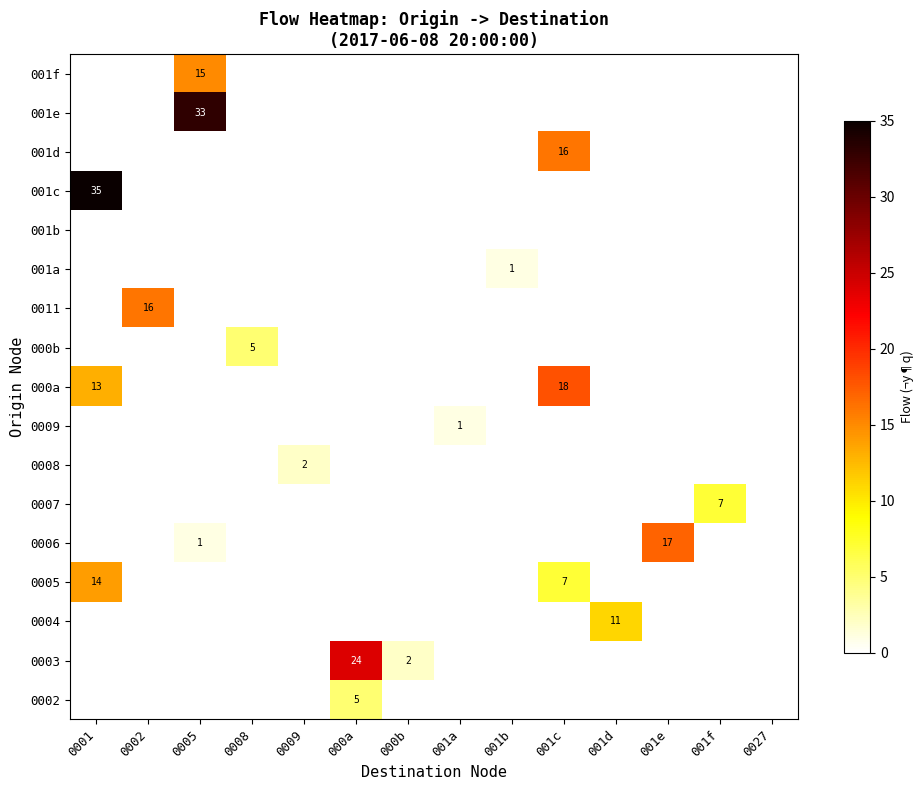

Which label corresponds to the smallest value in the chart?

0001